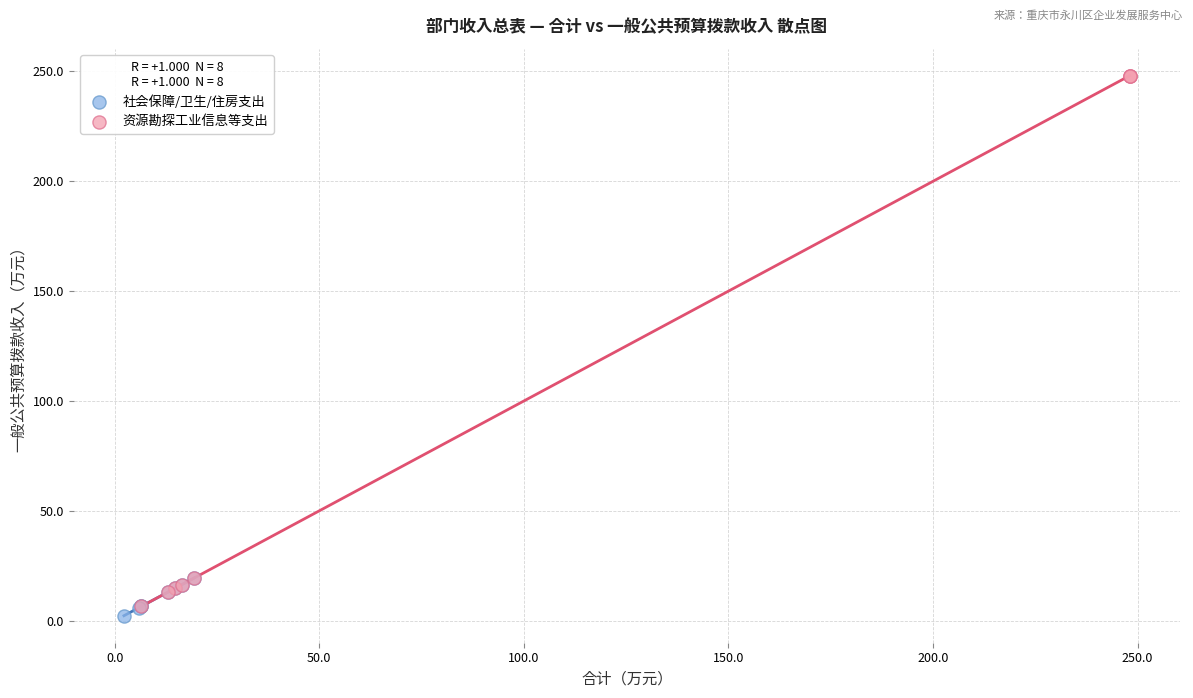

What are all the series names shown in the legend?

社会保障/卫生/住房支出, 资源勘探工业信息等支出